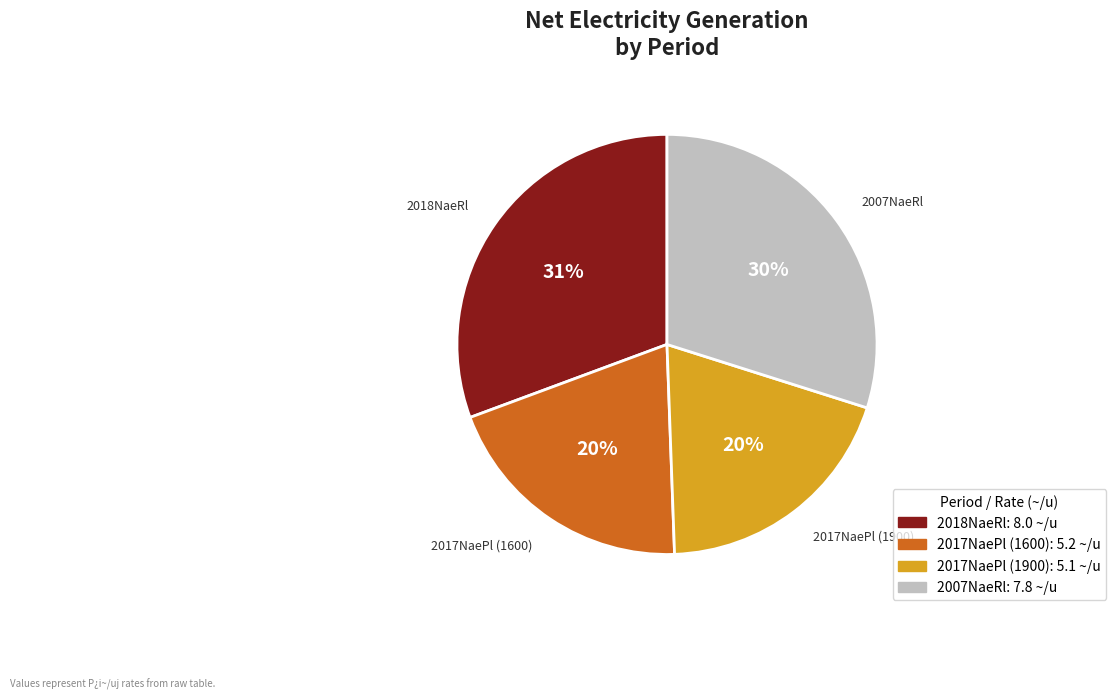

Does any single category account for the majority?

No